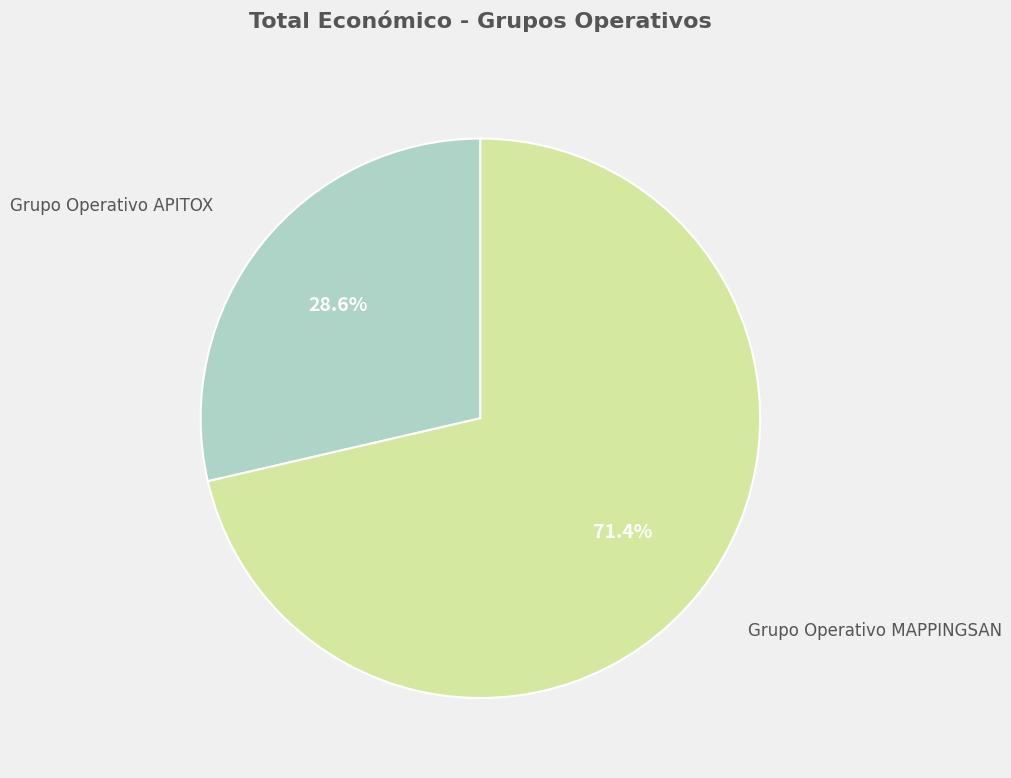

Is there a majority slice in this chart?

Yes